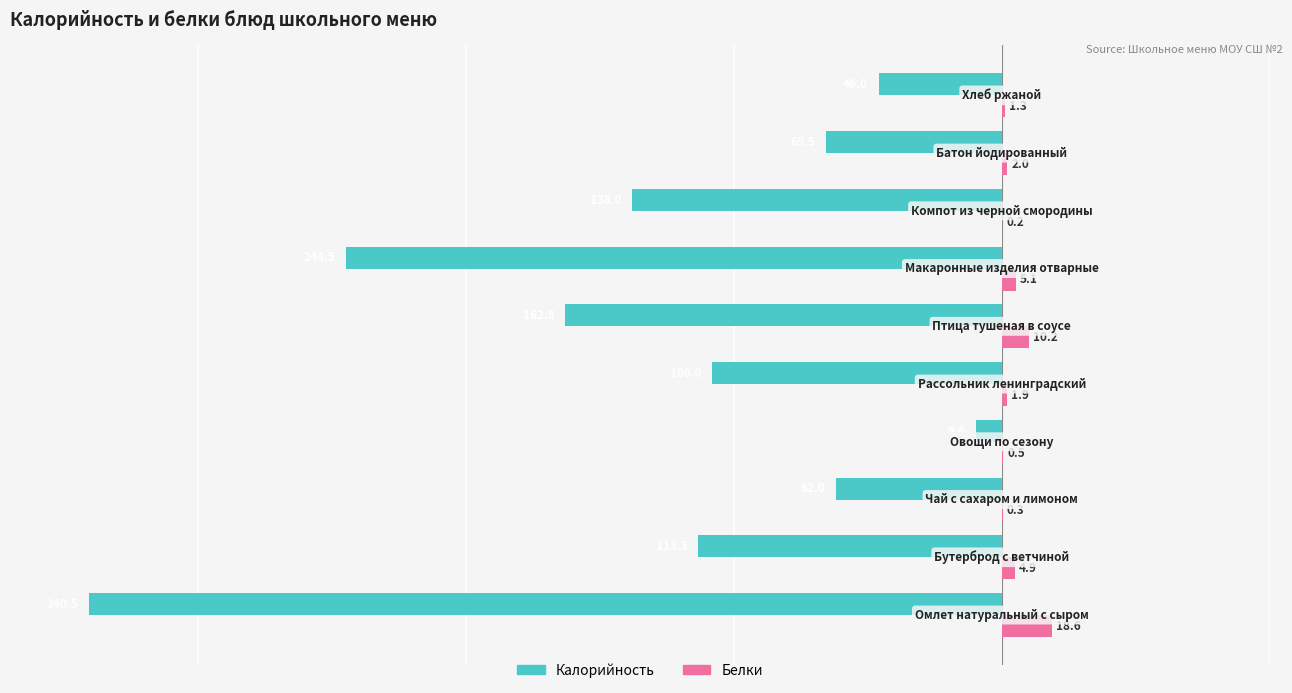

What is the sum of all Калорийность values?

-1290.2